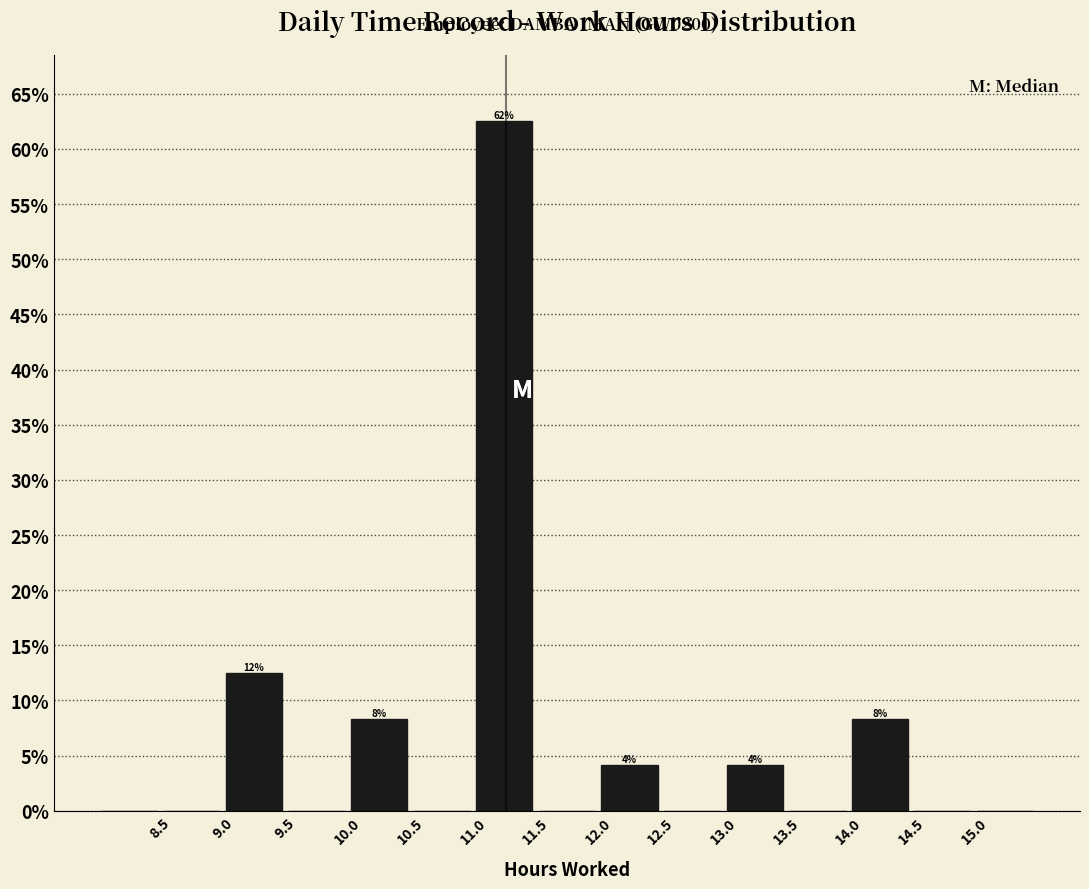

Which range on the x-axis has the tallest bar?

11.0 to 11.5